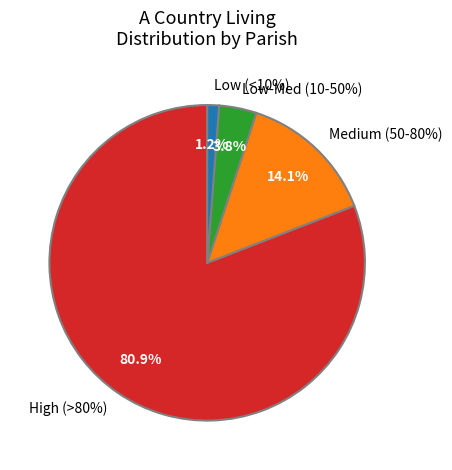

Which series has the widest spread of values?

A Country Living